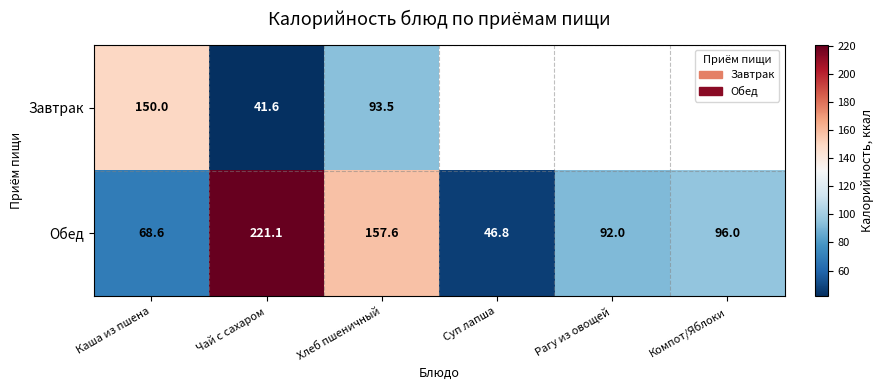

What is the smallest value displayed?

41.6